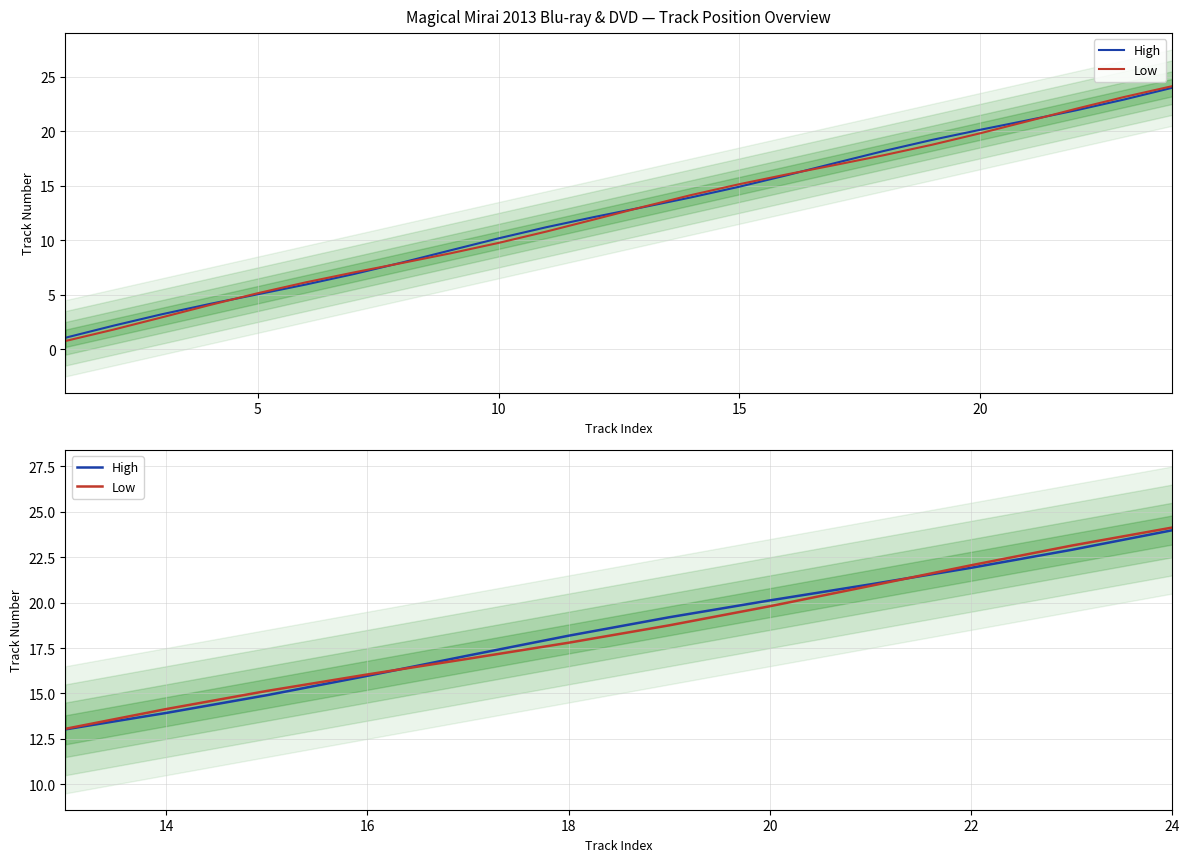

Which series ends up on top after the final intersection of Low and High?

Low